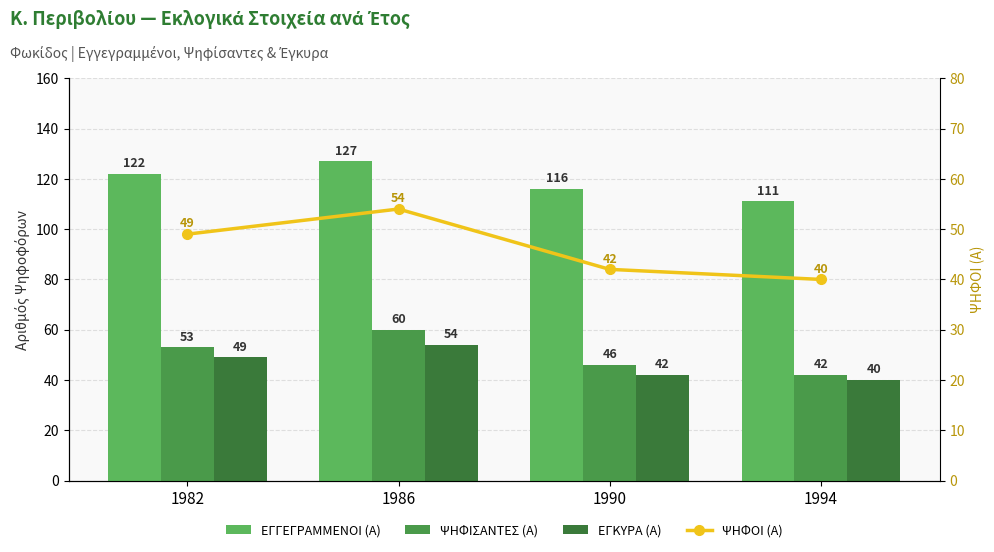

What is the smallest value displayed?

40